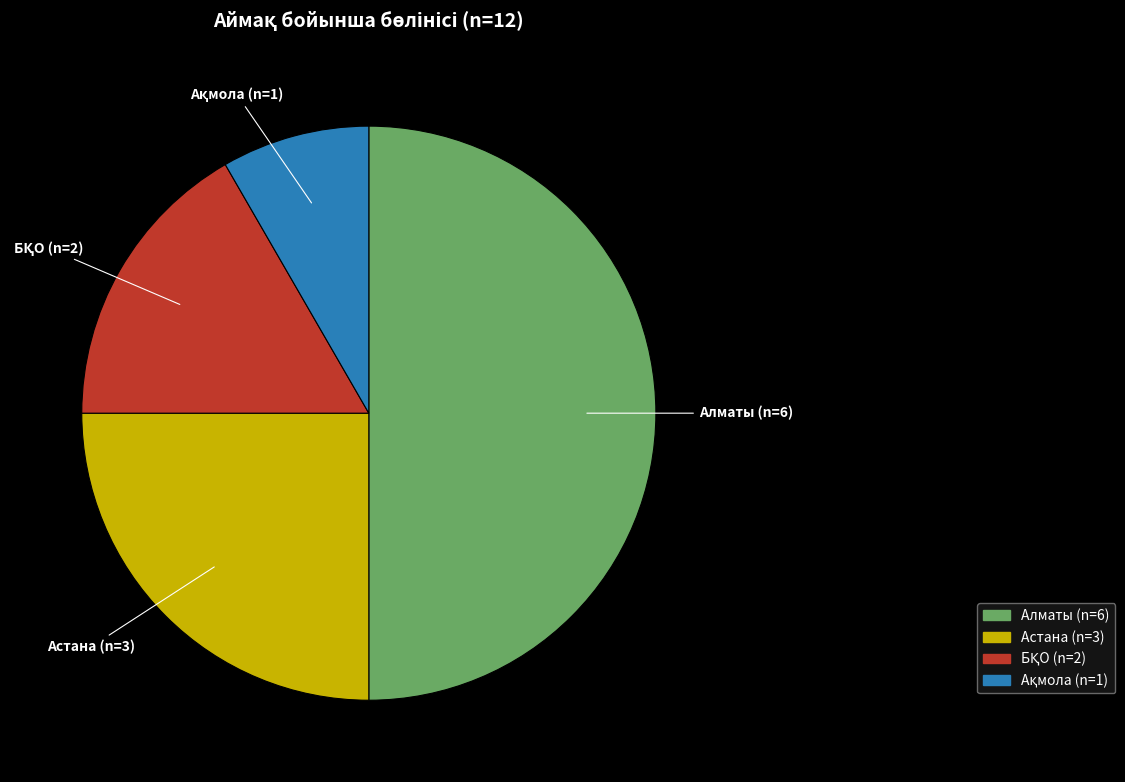

Does Астана represent more than half of the total?

No